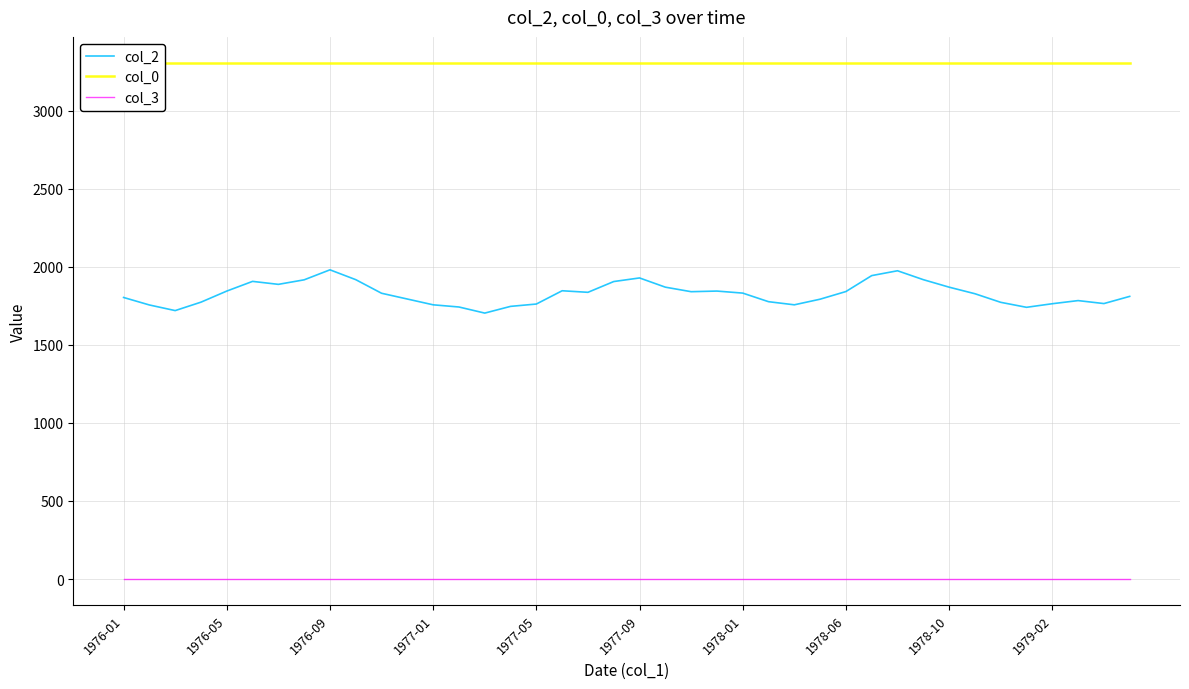

True or false: col_2 and col_3 intersect in this chart.

False